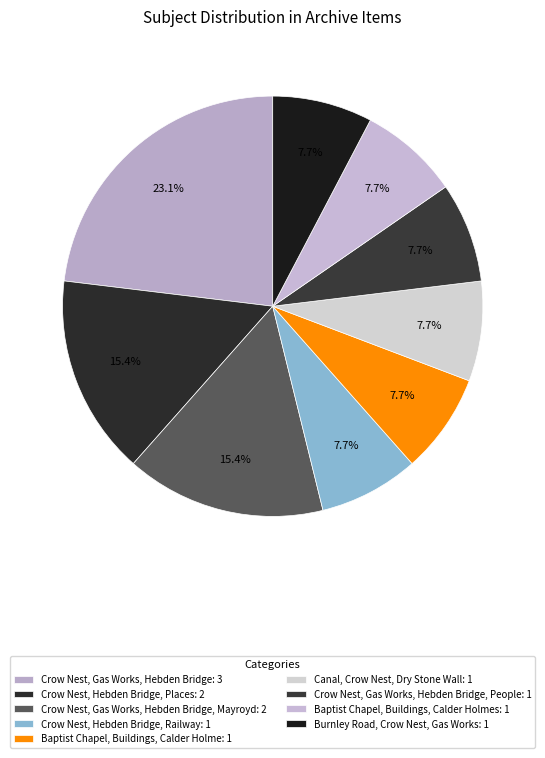

Rank the categories by value from highest to lowest.

Crow Nest, Gas Works, Hebden Bridge, Crow Nest, Hebden Bridge, Places, Crow Nest, Gas Works, Hebden Bridge, Mayroyd, Crow Nest, Hebden Bridge, Railway, Baptist Chapel, Buildings, Calder Holme, Canal, Crow Nest, Dry Stone Wall, Crow Nest, Gas Works, Hebden Bridge, People, Baptist Chapel, Buildings, Calder Holmes, Burnley Road, Crow Nest, Gas Works